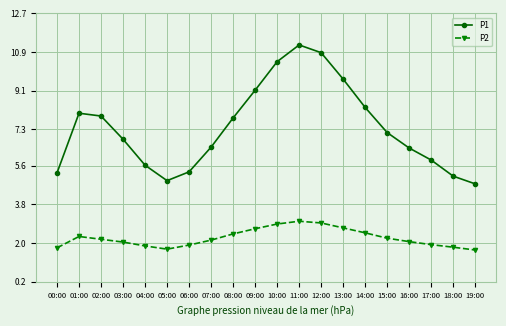

True or false: P1 and P2 cross at least once.

False